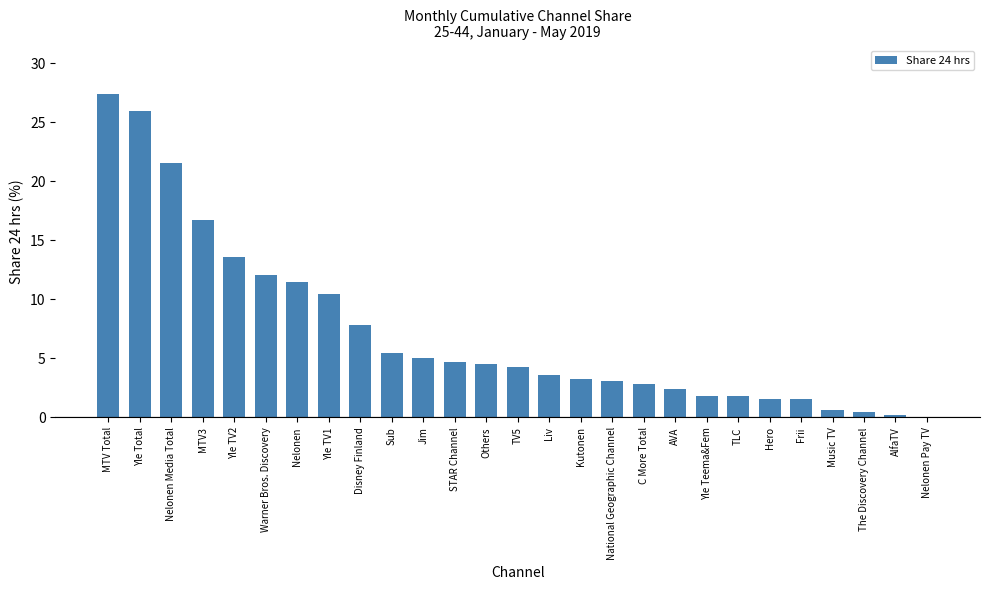

Are the bars grouped side by side (vs. stacked)?

No